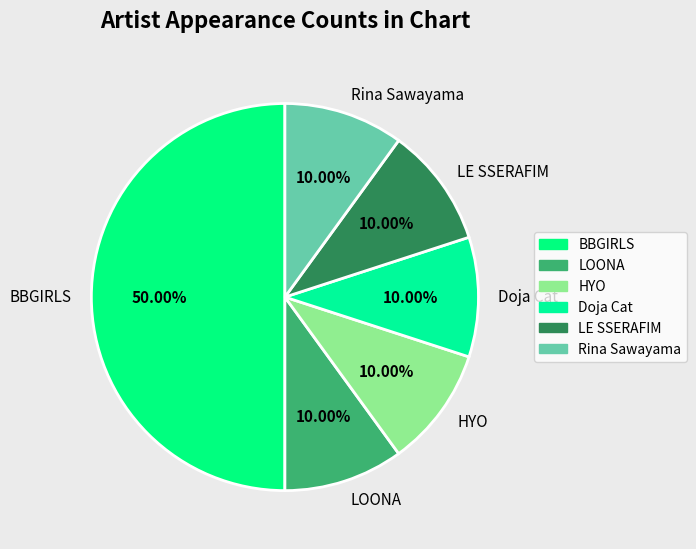

Which slice is the largest?

BBGIRLS